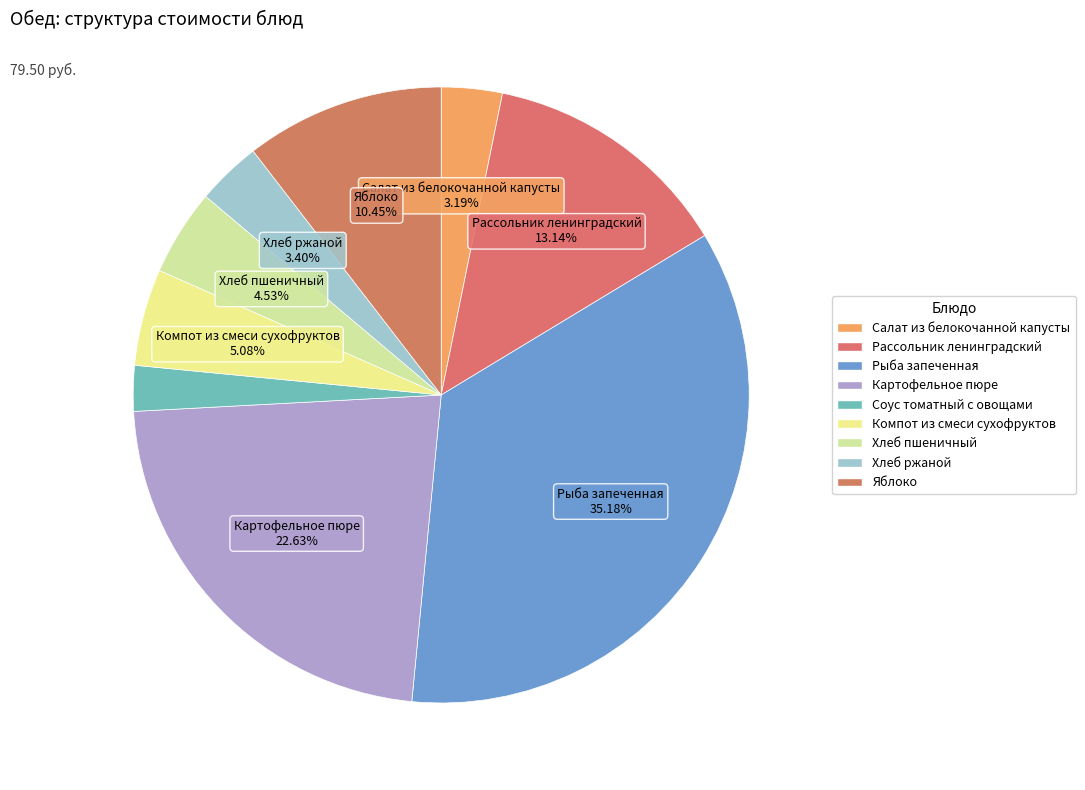

To the nearest percent, what is the average slice percentage?

11%